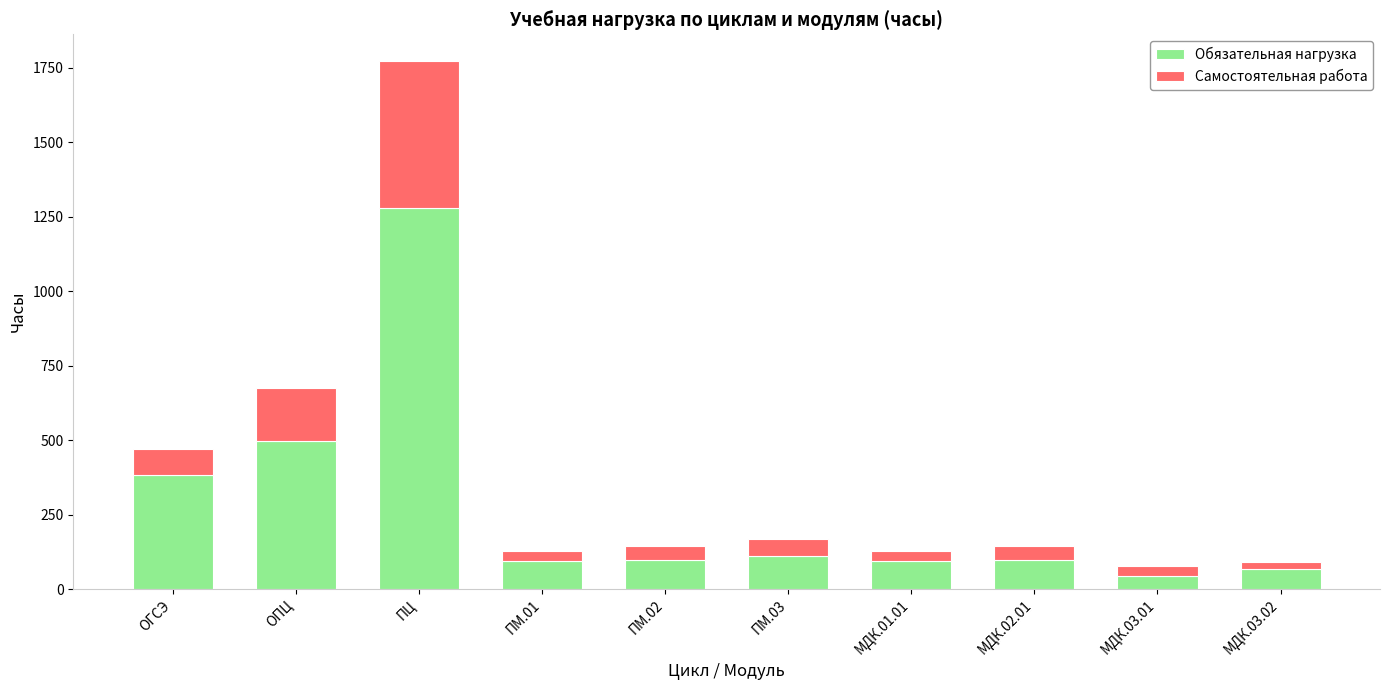

At which label does Обязательная нагрузка reach its minimum?

МДК.03.01